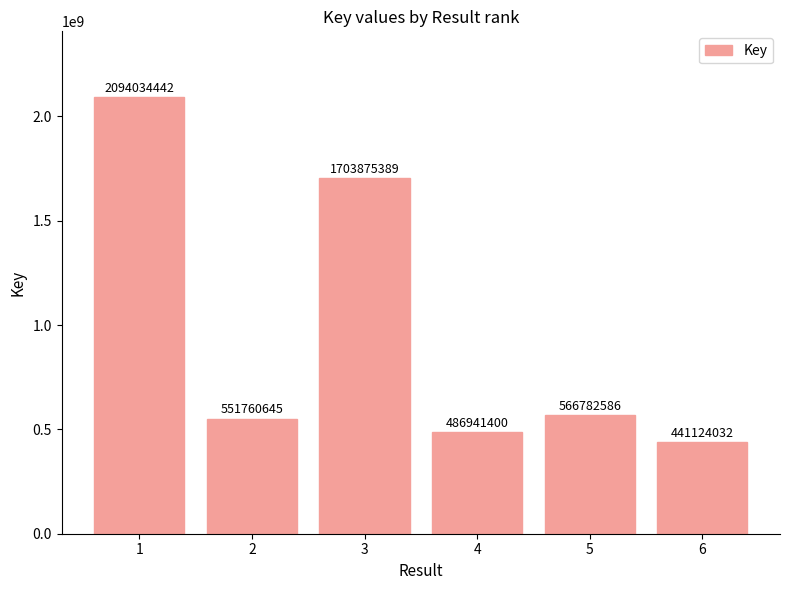

What is the sum of the values at 2 and 3?

2255636034